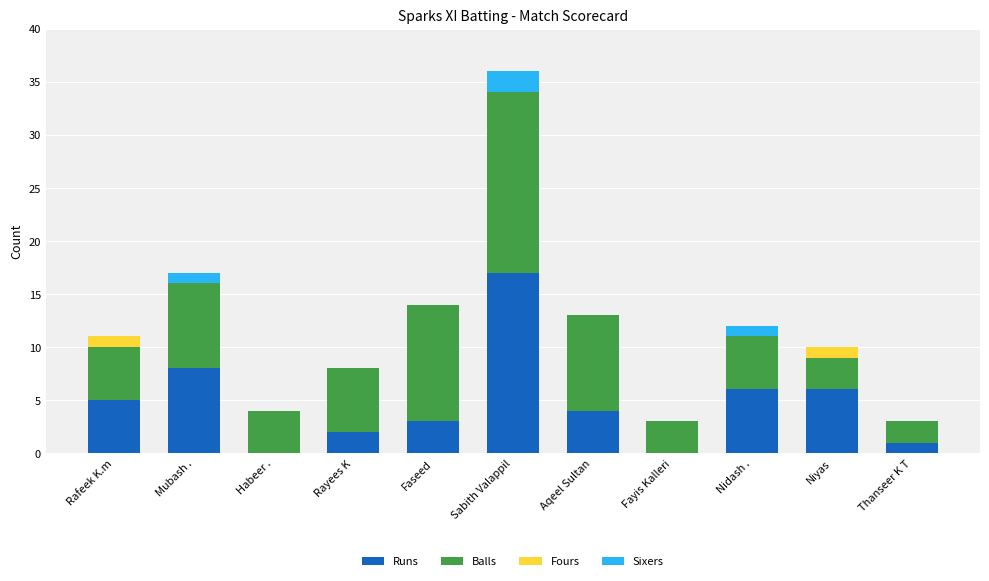

At which category is the sum across all series the highest?

Sabith Valappil